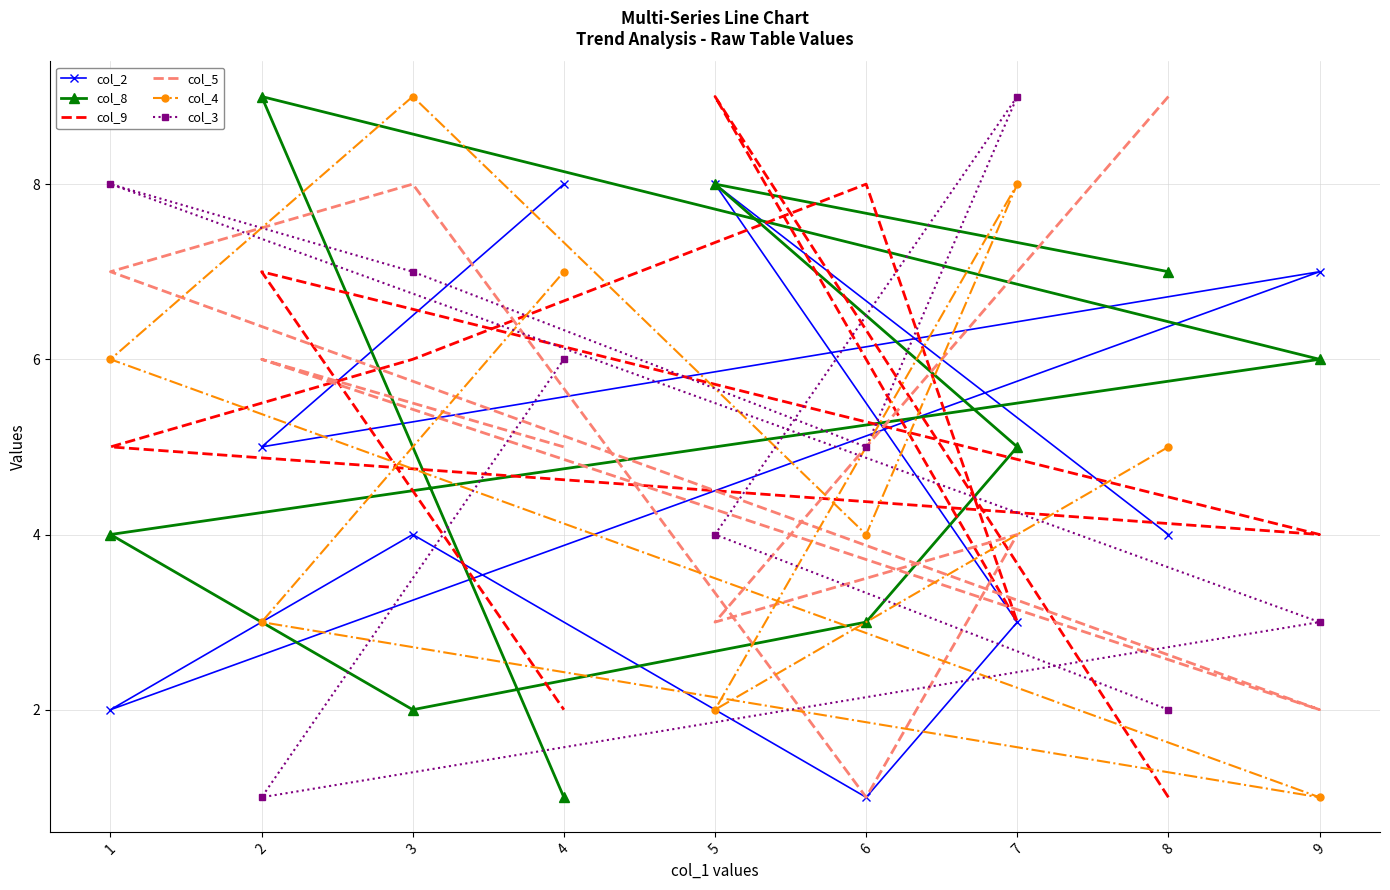

True or false: col_8 and col_4 cross at least once.

True